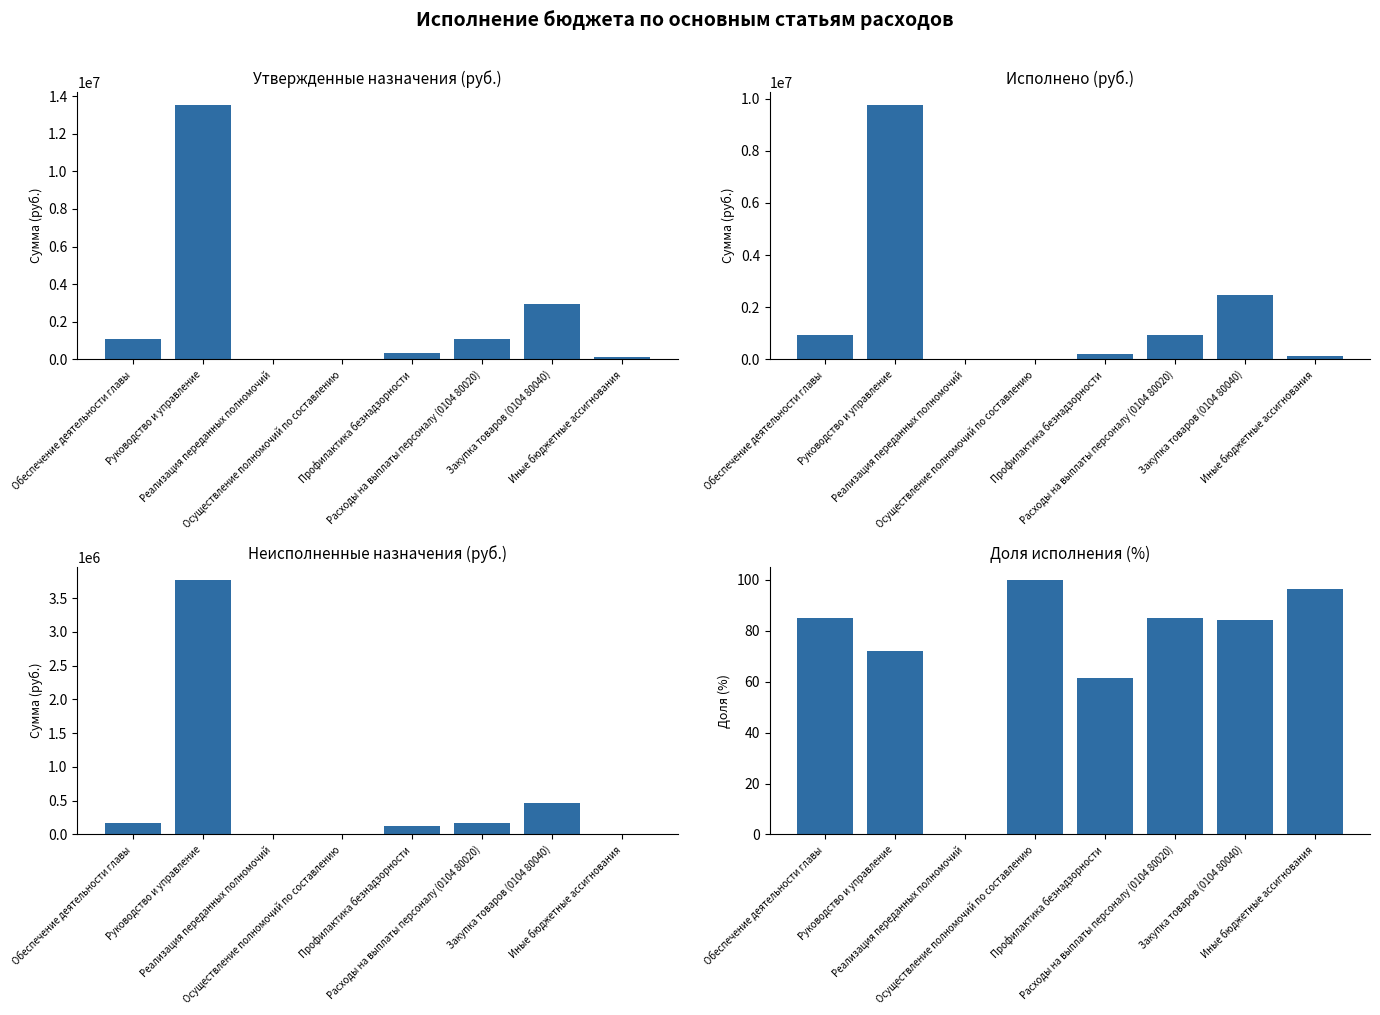

How many series are shown in this chart?

4